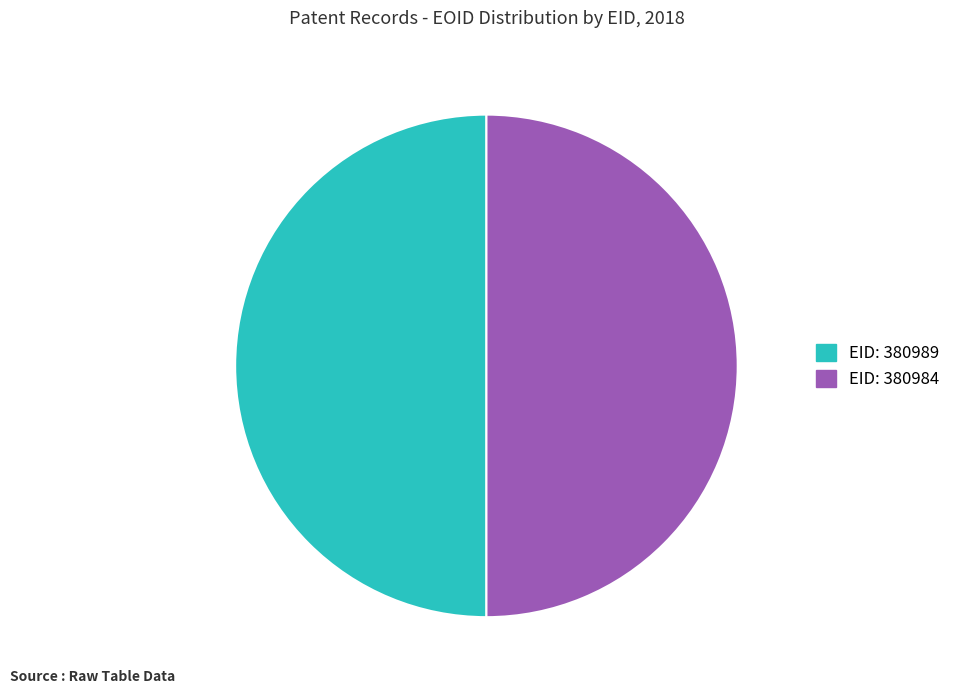

Which category has the biggest portion of the pie?

380984